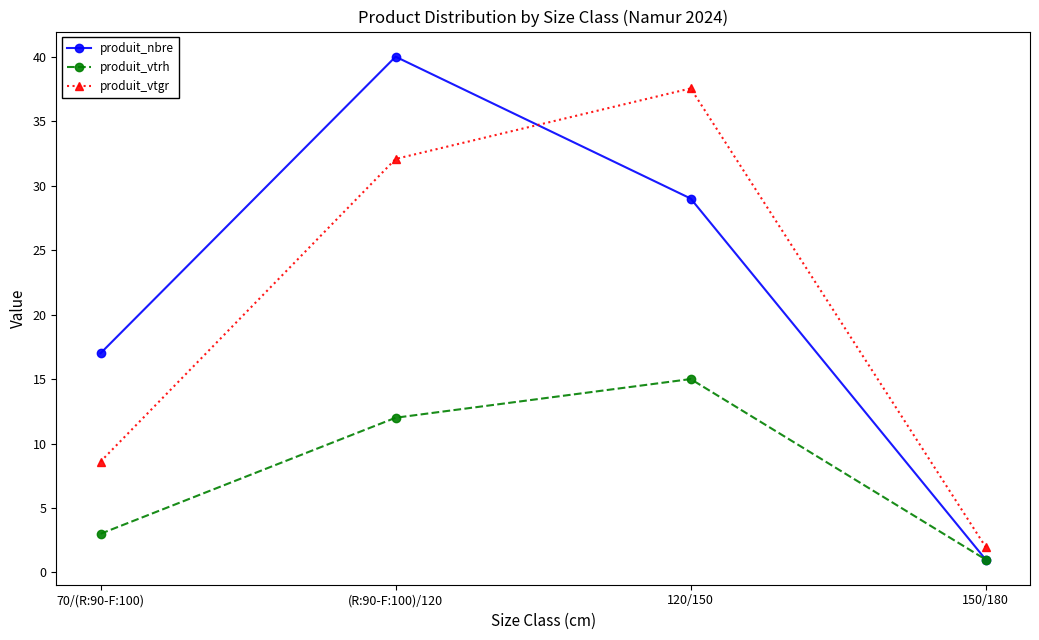

What is the label of the 3rd point from the left?

120/150